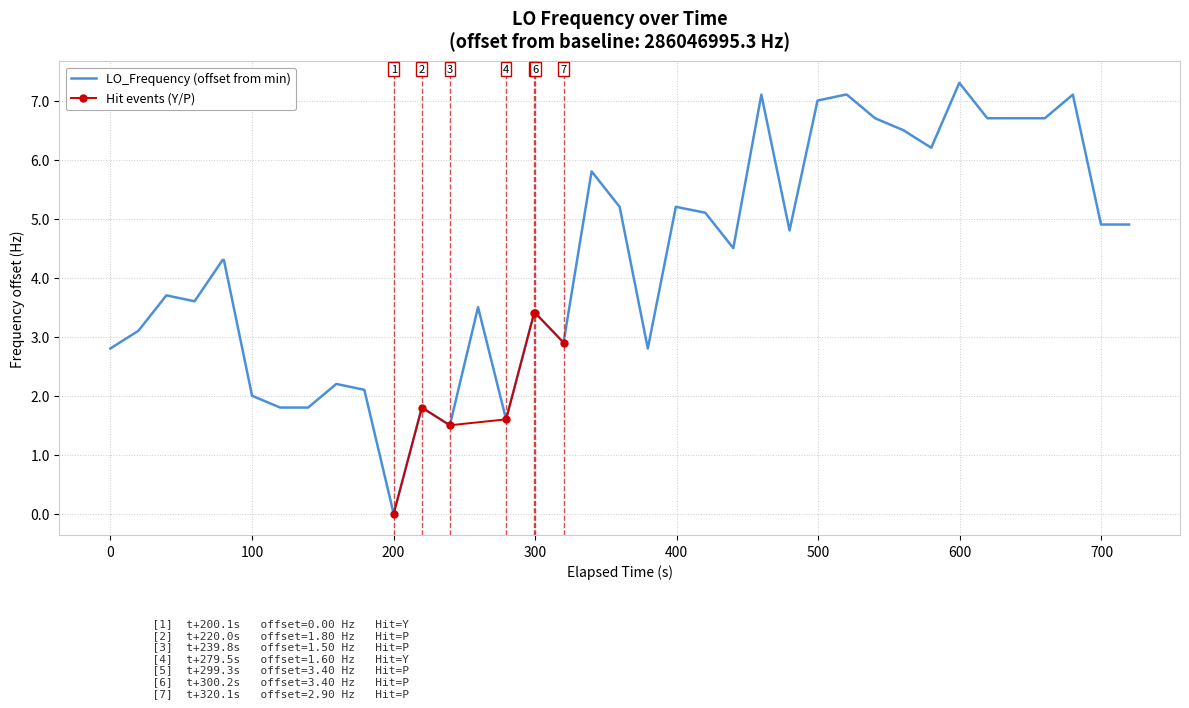

How many data points are less than 4?

18